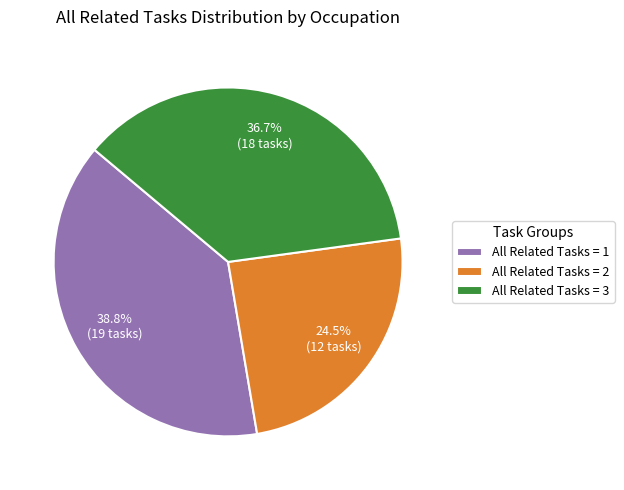

Between All Related Tasks = 1 and All Related Tasks = 2, which is larger?

All Related Tasks = 1